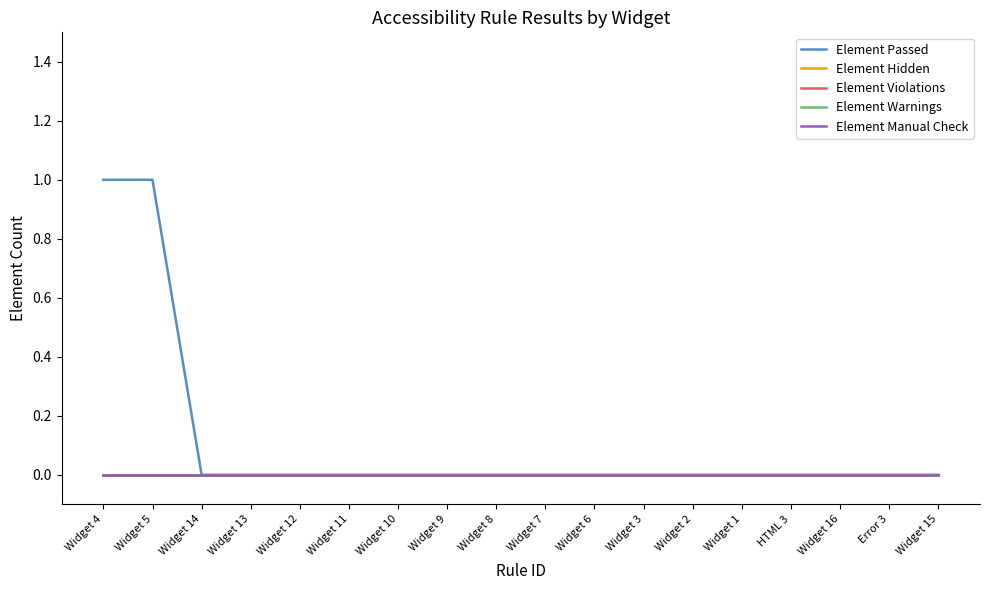

The value of Element Passed at Widget 8 is 1. True or false?

False